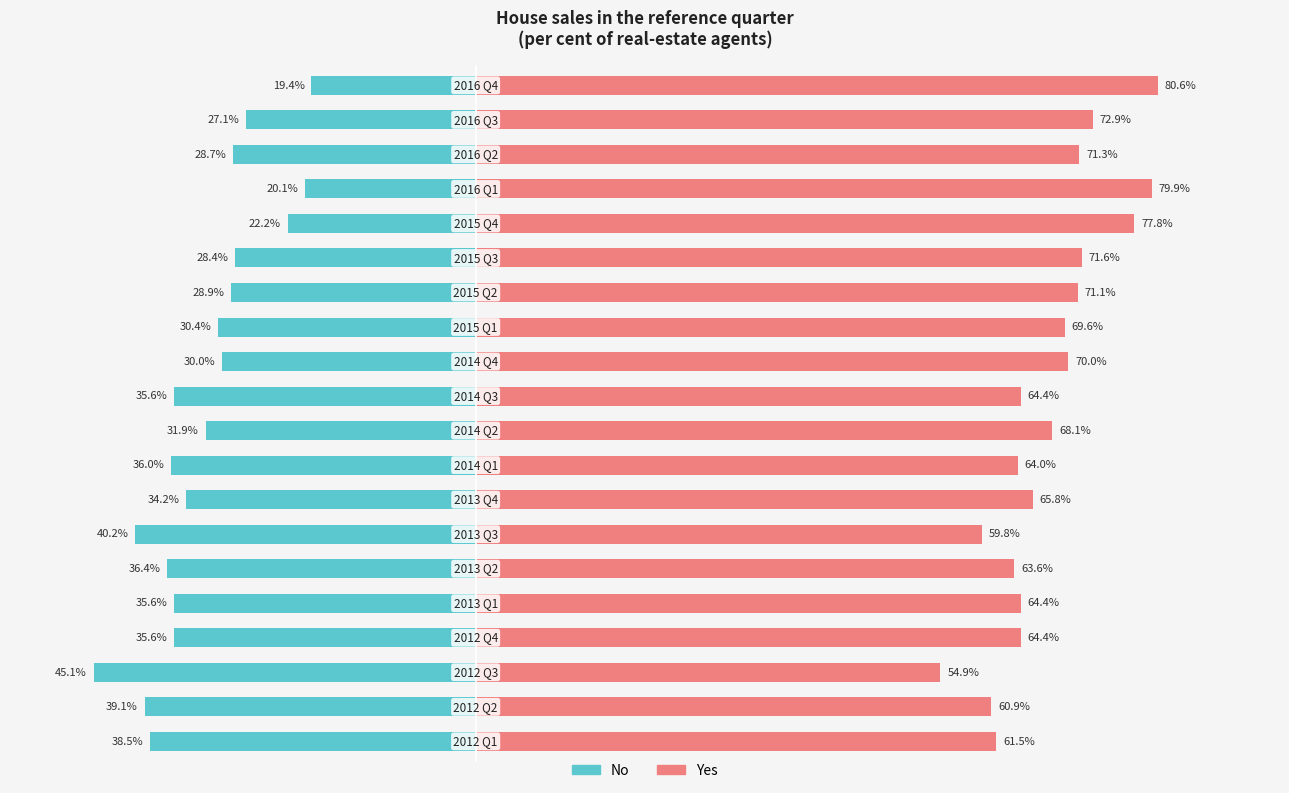

How many data points in Yes are above 68?

10